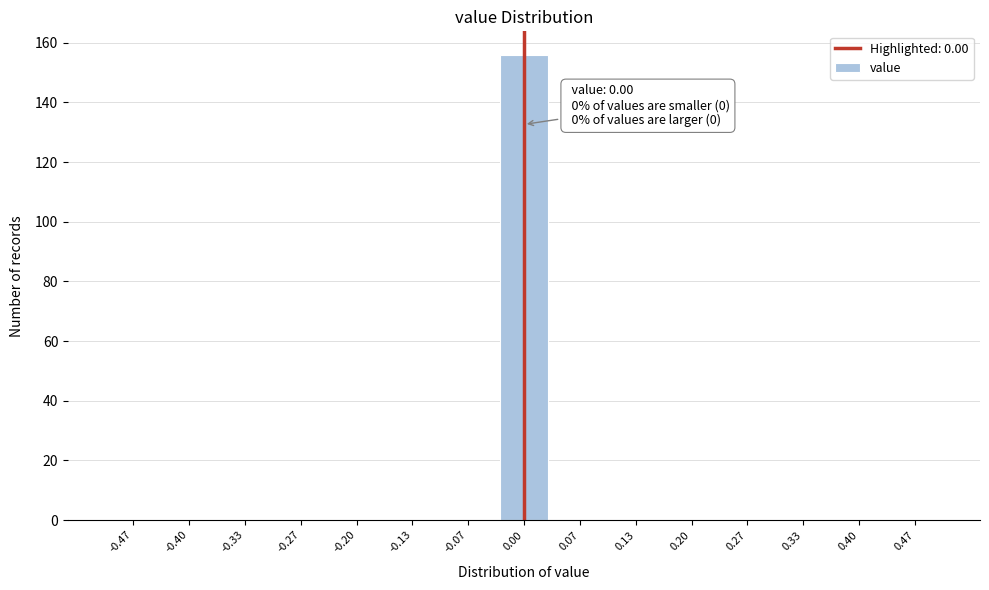

Over which range of the x-axis is the bar tallest?

-0.03 to 0.03